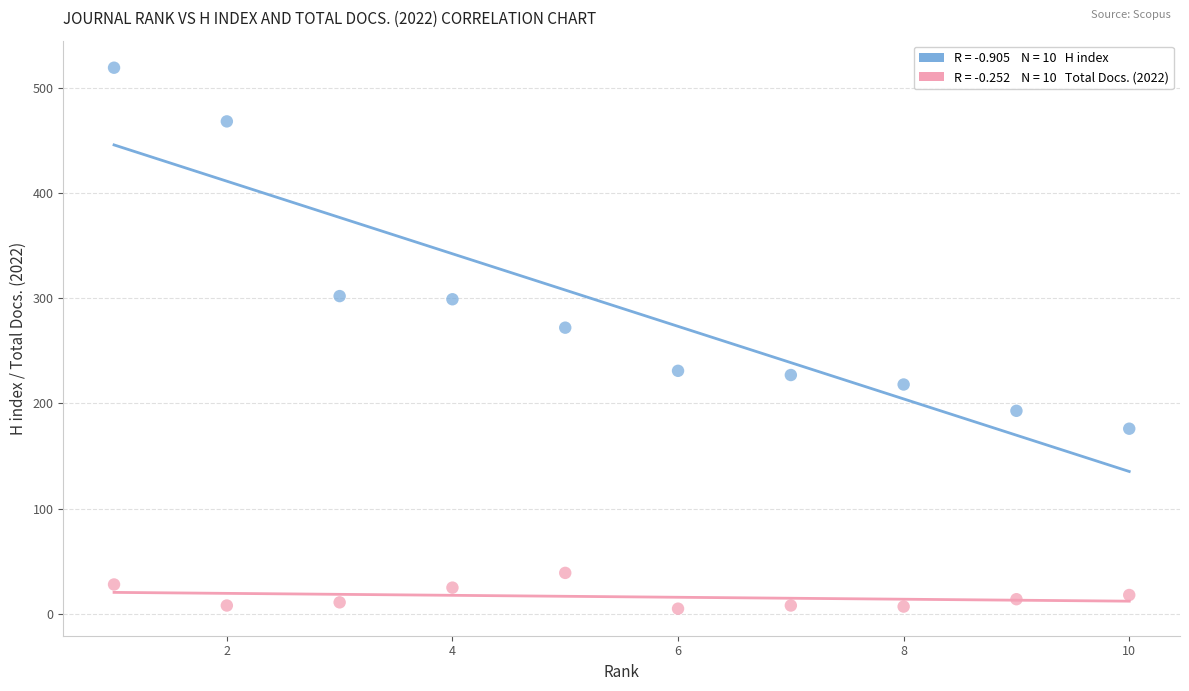

Across all data points, what is the range of X values (max minus min)?

9